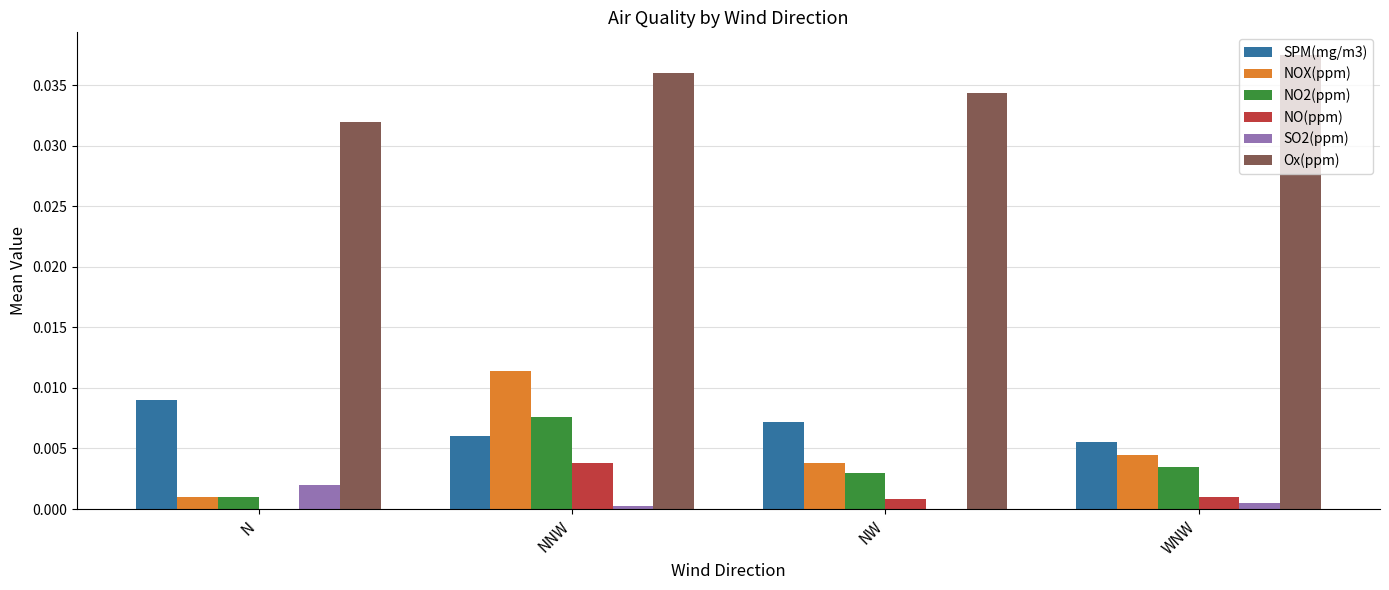

The value of SO2(ppm) at N is 0.0. True or false?

True